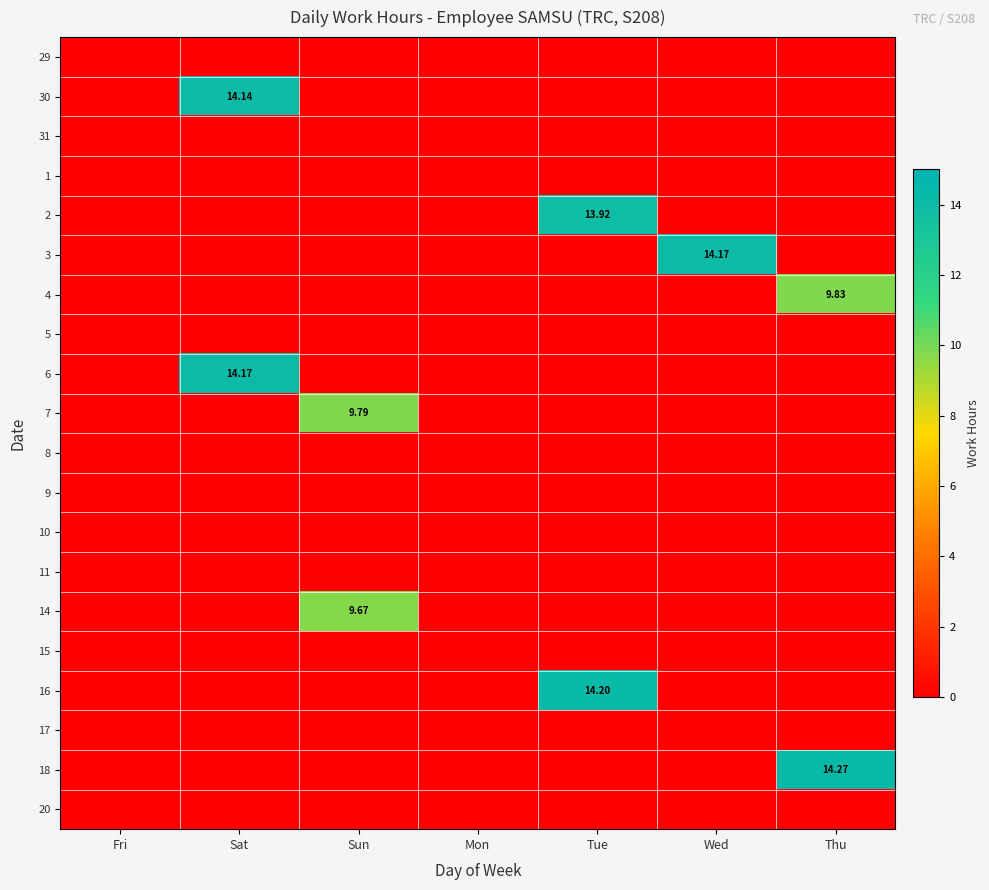

How many categories are shown in the chart?

7